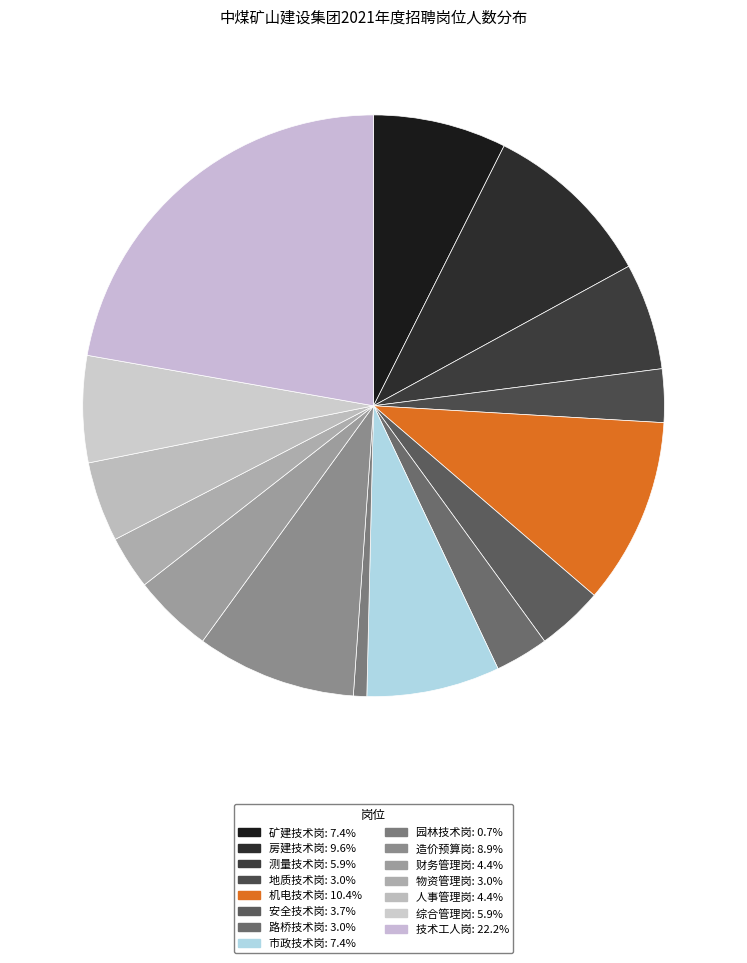

True or false: 房建技术岗 accounts for 10% of the total.

True